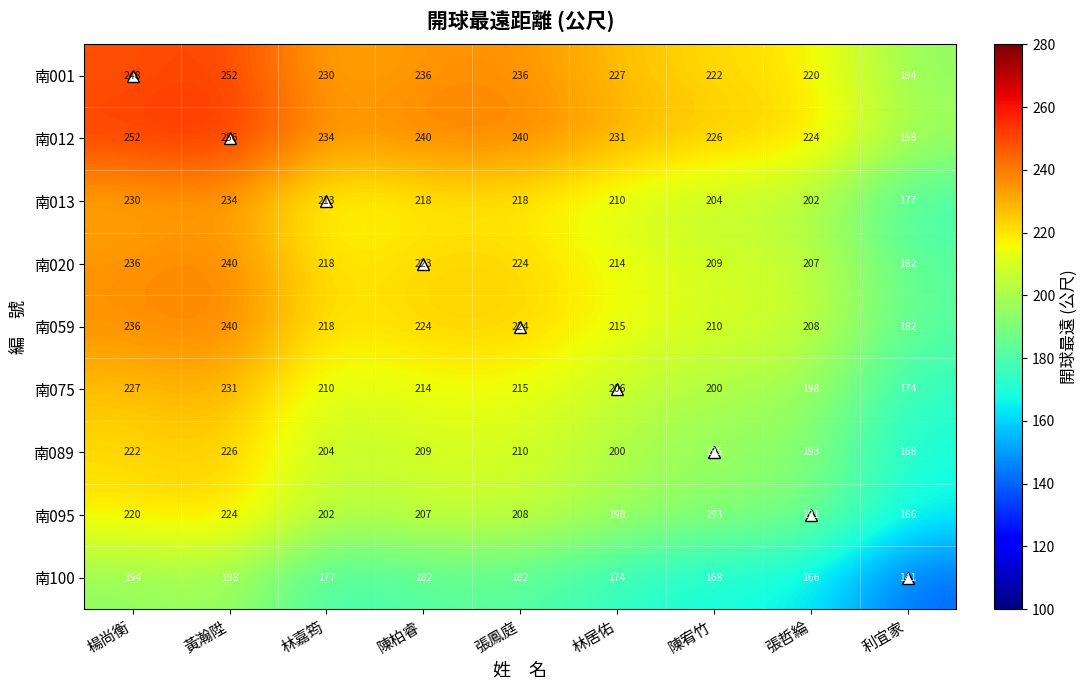

Rank the series at 陳柏睿 from lowest to highest value.

南100, 南095, 南089, 南075, 南013, 南020, 南059, 南001, 南012